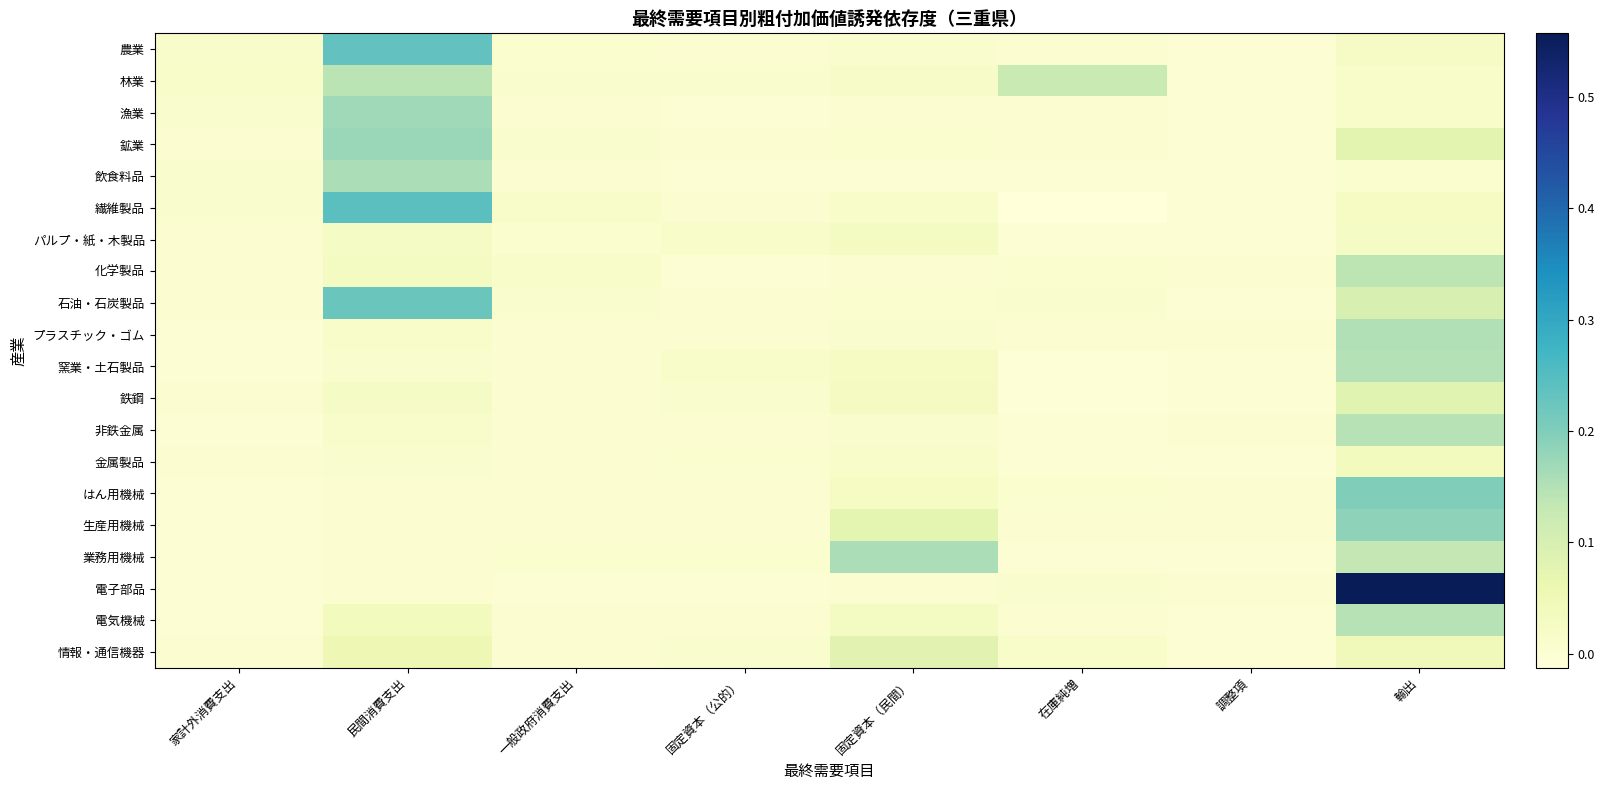

Reading left to right, list all the values displayed in this chart.

農業: 家計外消費支出=0.0	民間消費支出=0.2	一般政府消費支出=0.0	固定資本（公的）=0.0	固定資本（民間）=0.0	在庫純増=0.0	調整項=0.0	輸出=0.0
林業: 家計外消費支出=0.0	民間消費支出=0.1	一般政府消費支出=0.0	固定資本（公的）=0.0	固定資本（民間）=0.0	在庫純増=0.1	調整項=0.0	輸出=0.0
漁業: 家計外消費支出=0.0	民間消費支出=0.2	一般政府消費支出=0.0	固定資本（公的）=0.0	固定資本（民間）=0.0	在庫純増=0.0	調整項=0.0	輸出=0.0
鉱業: 家計外消費支出=0.0	民間消費支出=0.2	一般政府消費支出=0.0	固定資本（公的）=0.0	固定資本（民間）=0.0	在庫純増=0.0	調整項=0.0	輸出=0.1
飲食料品: 家計外消費支出=0.0	民間消費支出=0.2	一般政府消費支出=0.0	固定資本（公的）=0.0	固定資本（民間）=0.0	在庫純増=0.0	調整項=0.0	輸出=0.0
繊維製品: 家計外消費支出=0.0	民間消費支出=0.2	一般政府消費支出=0.0	固定資本（公的）=0.0	固定資本（民間）=0.0	在庫純増=-0.0	調整項=0.0	輸出=0.0
パルプ・紙・木製品: 家計外消費支出=0.0	民間消費支出=0.0	一般政府消費支出=0.0	固定資本（公的）=0.0	固定資本（民間）=0.0	在庫純増=0.0	調整項=0.0	輸出=0.0
化学製品: 家計外消費支出=0.0	民間消費支出=0.0	一般政府消費支出=0.0	固定資本（公的）=0.0	固定資本（民間）=0.0	在庫純増=0.0	調整項=0.0	輸出=0.1
石油・石炭製品: 家計外消費支出=0.0	民間消費支出=0.2	一般政府消費支出=0.0	固定資本（公的）=0.0	固定資本（民間）=0.0	在庫純増=0.0	調整項=0.0	輸出=0.1
プラスチック・ゴム: 家計外消費支出=0.0	民間消費支出=0.0	一般政府消費支出=0.0	固定資本（公的）=0.0	固定資本（民間）=0.0	在庫純増=0.0	調整項=0.0	輸出=0.2
窯業・土石製品: 家計外消費支出=0.0	民間消費支出=0.0	一般政府消費支出=0.0	固定資本（公的）=0.0	固定資本（民間）=0.0	在庫純増=-0.0	調整項=0.0	輸出=0.1
鉄鋼: 家計外消費支出=0.0	民間消費支出=0.0	一般政府消費支出=0.0	固定資本（公的）=0.0	固定資本（民間）=0.0	在庫純増=-0.0	調整項=0.0	輸出=0.1
非鉄金属: 家計外消費支出=0.0	民間消費支出=0.0	一般政府消費支出=0.0	固定資本（公的）=0.0	固定資本（民間）=0.0	在庫純増=0.0	調整項=0.0	輸出=0.1
金属製品: 家計外消費支出=0.0	民間消費支出=0.0	一般政府消費支出=0.0	固定資本（公的）=0.0	固定資本（民間）=0.0	在庫純増=-0.0	調整項=0.0	輸出=0.0
はん用機械: 家計外消費支出=0.0	民間消費支出=0.0	一般政府消費支出=0.0	固定資本（公的）=0.0	固定資本（民間）=0.0	在庫純増=0.0	調整項=0.0	輸出=0.2
生産用機械: 家計外消費支出=0.0	民間消費支出=0.0	一般政府消費支出=0.0	固定資本（公的）=0.0	固定資本（民間）=0.1	在庫純増=0.0	調整項=0.0	輸出=0.2
業務用機械: 家計外消費支出=0.0	民間消費支出=0.0	一般政府消費支出=0.0	固定資本（公的）=0.0	固定資本（民間）=0.2	在庫純増=-0.0	調整項=0.0	輸出=0.1
電子部品: 家計外消費支出=0.0	民間消費支出=0.0	一般政府消費支出=0.0	固定資本（公的）=0.0	固定資本（民間）=0.0	在庫純増=0.0	調整項=0.0	輸出=0.6
電気機械: 家計外消費支出=0.0	民間消費支出=0.0	一般政府消費支出=0.0	固定資本（公的）=0.0	固定資本（民間）=0.0	在庫純増=0.0	調整項=0.0	輸出=0.1
情報・通信機器: 家計外消費支出=0.0	民間消費支出=0.1	一般政府消費支出=0.0	固定資本（公的）=0.0	固定資本（民間）=0.1	在庫純増=0.0	調整項=0.0	輸出=0.0